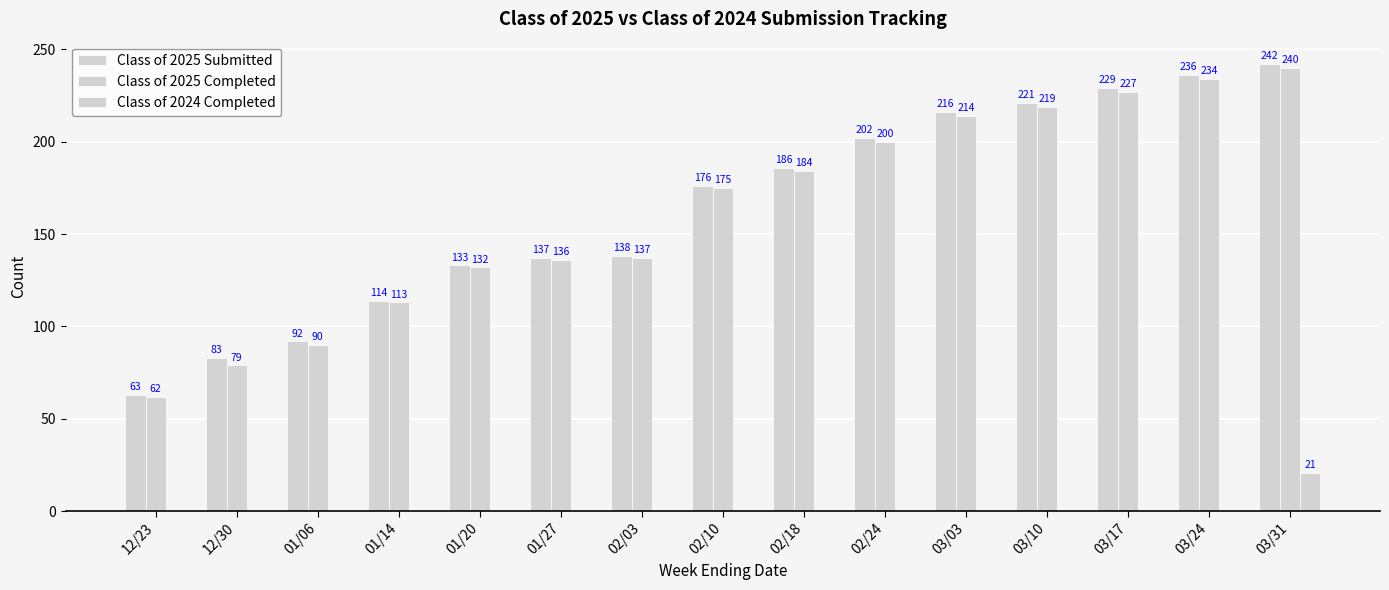

How many data points does each series have?

15